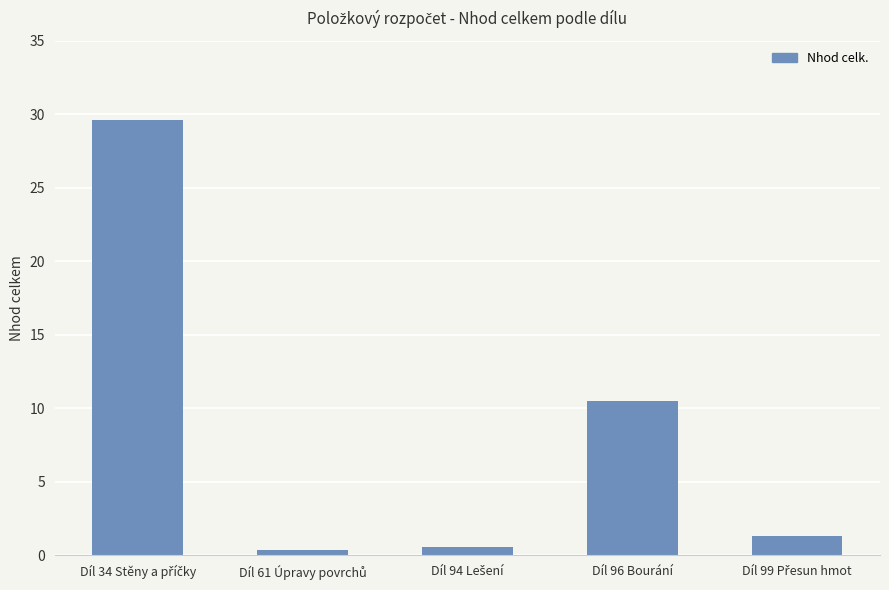

Are the bars horizontal?

No